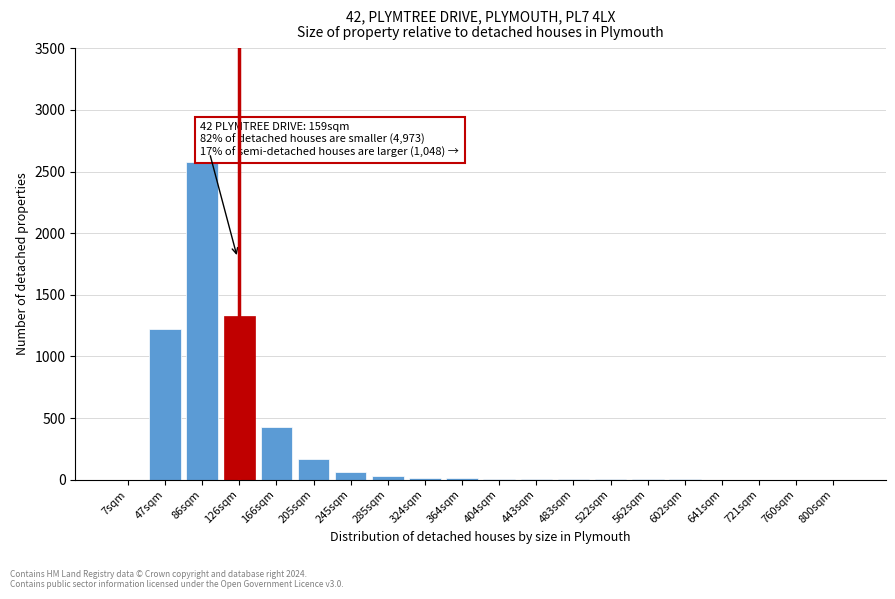

What is the sum of all values?

5872